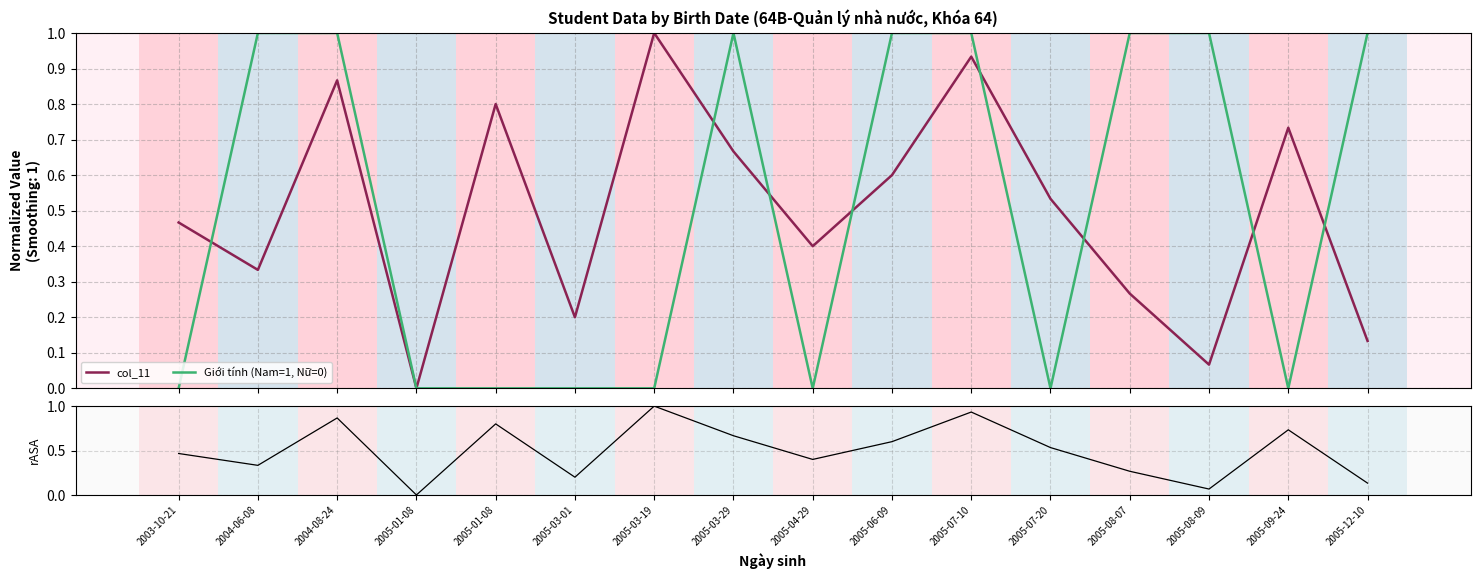

At which label is col_11 closest to 0?

2005-01-08